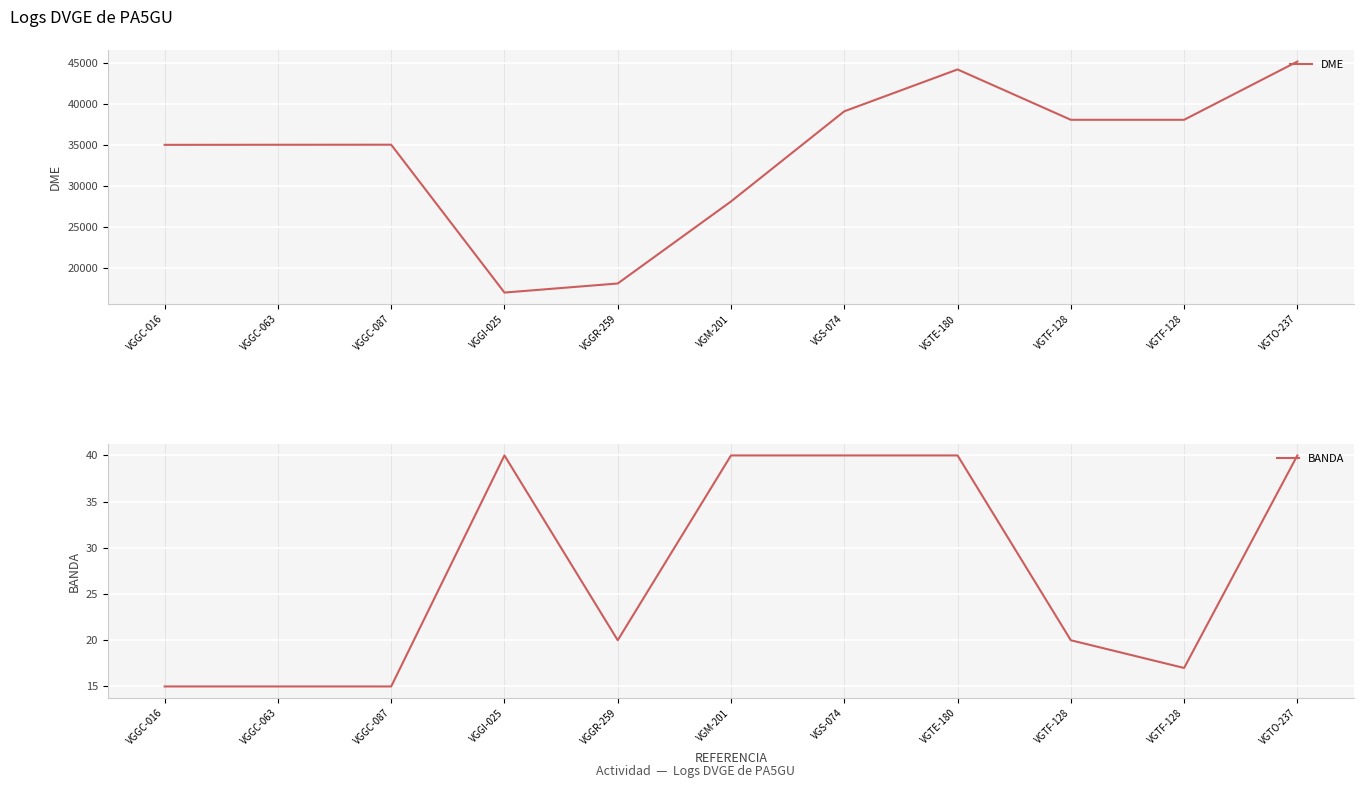

True or false: BANDA and DME cross at least once.

False